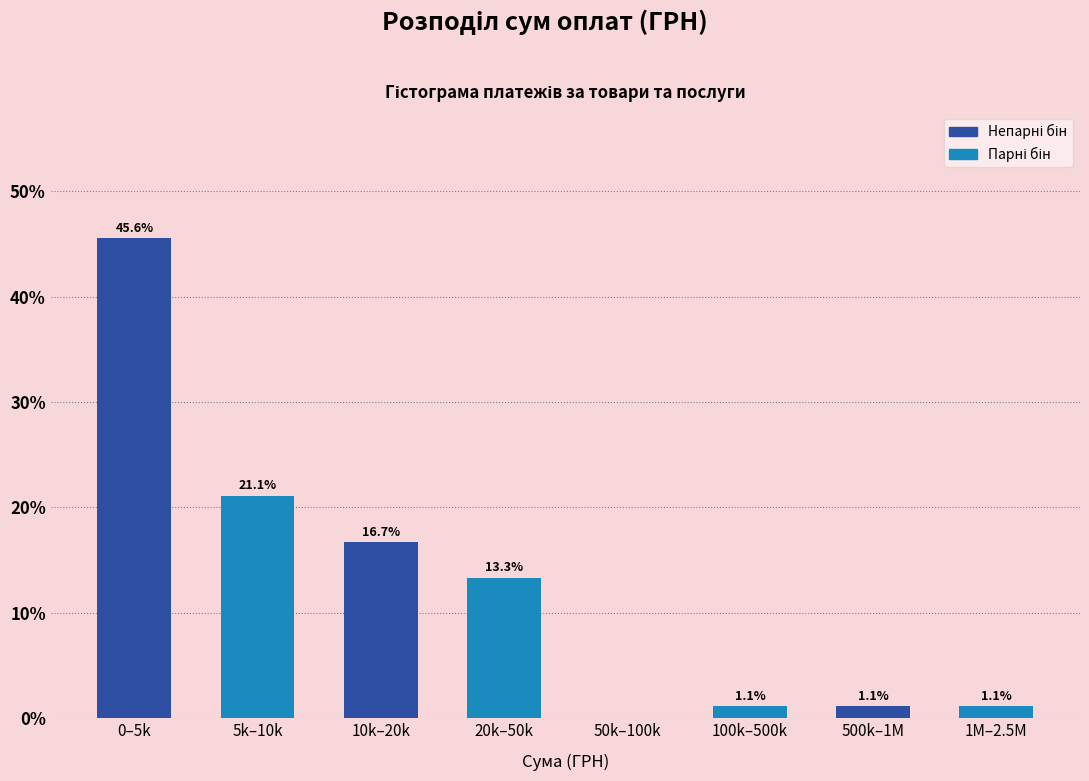

Reading left to right, what are all the values shown in this chart?

0–5k=45.6	5k–10k=21.1	10k–20k=16.7	20k–50k=13.3	50k–100k=0.0	100k–500k=1.1	500k–1M=1.1	1M–2.5M=1.1